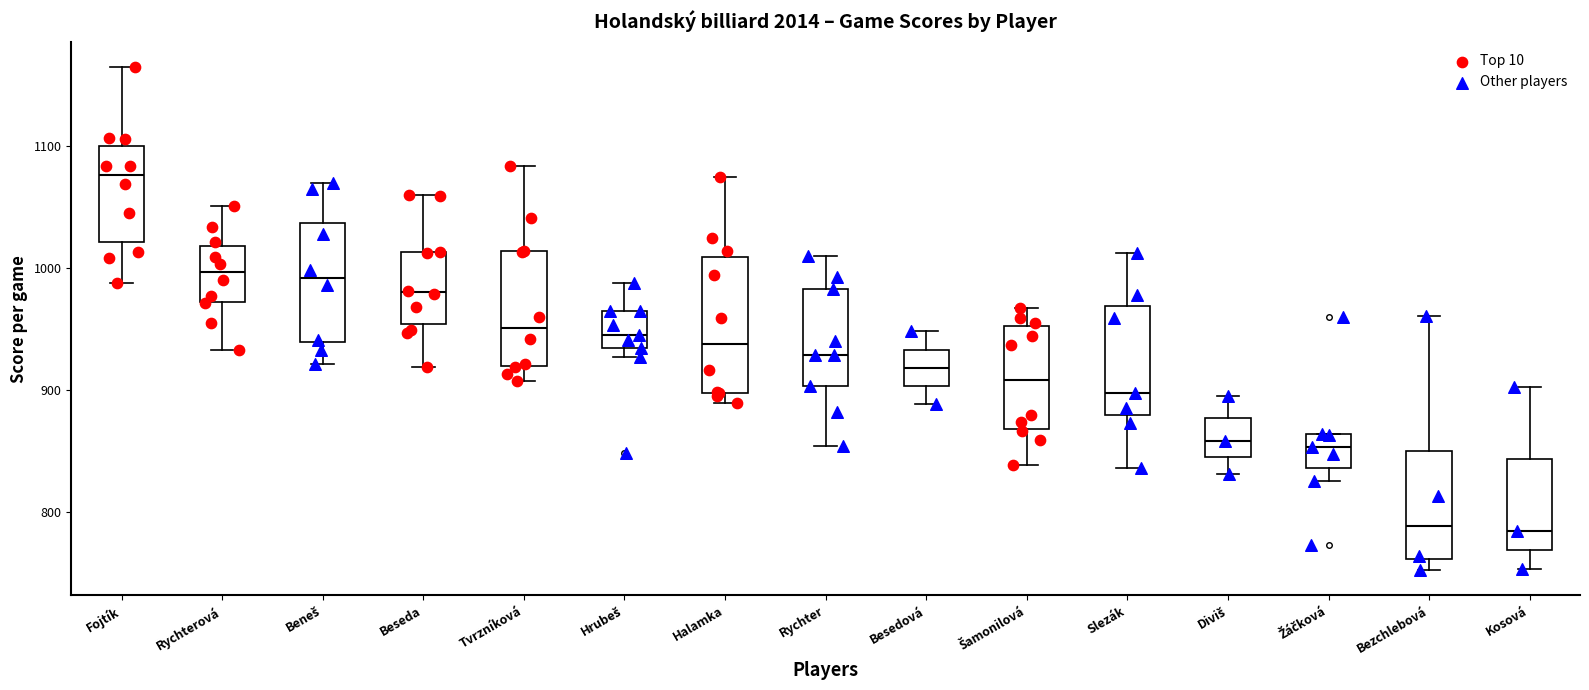

Where does the median line of the box for Tvrzníková sit on the y-axis? The values are not printed on the chart, so give them approximately, as read against the axis.

950